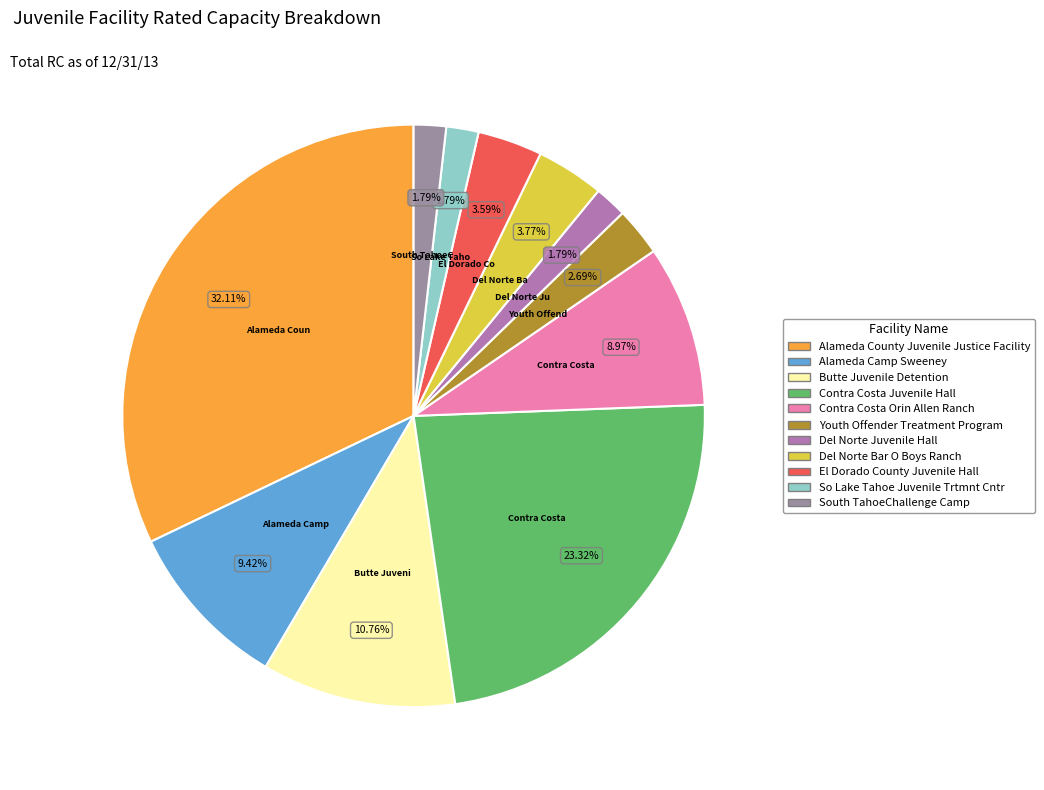

Count the number of slices in the pie.

11